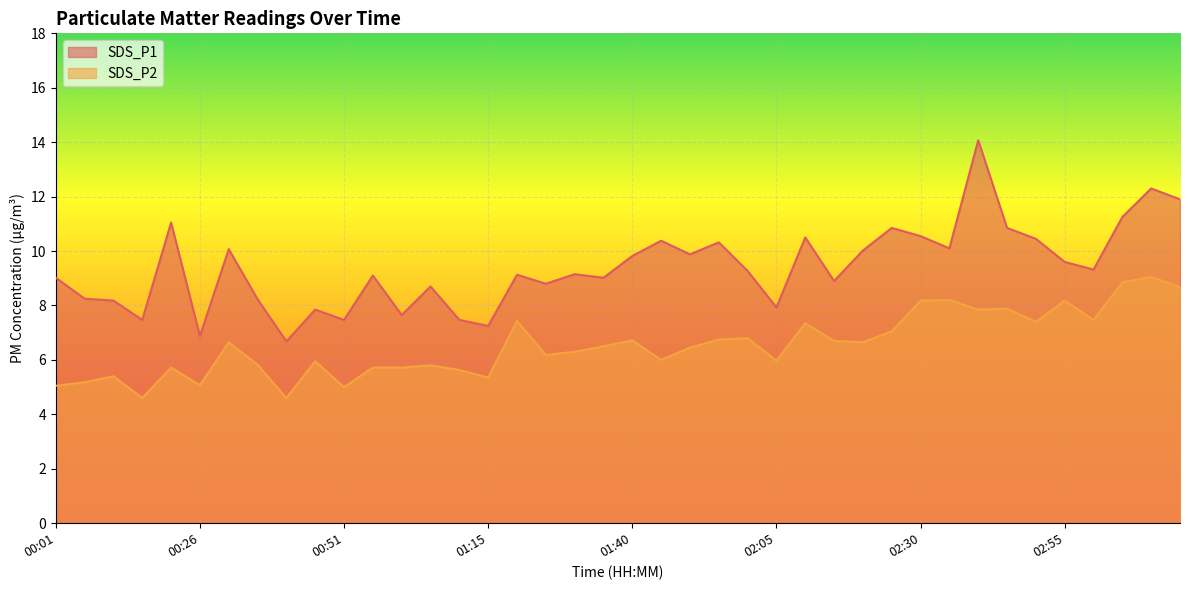

True or false: SDS_P2 and SDS_P1 intersect in this chart.

False